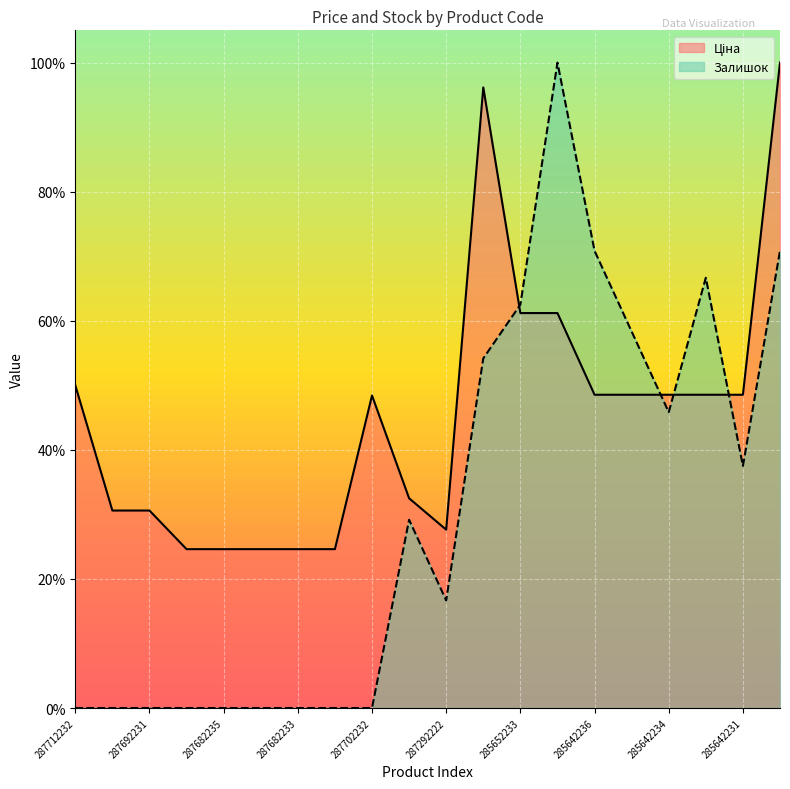

True or false: Залишок and Ціна intersect in this chart.

True